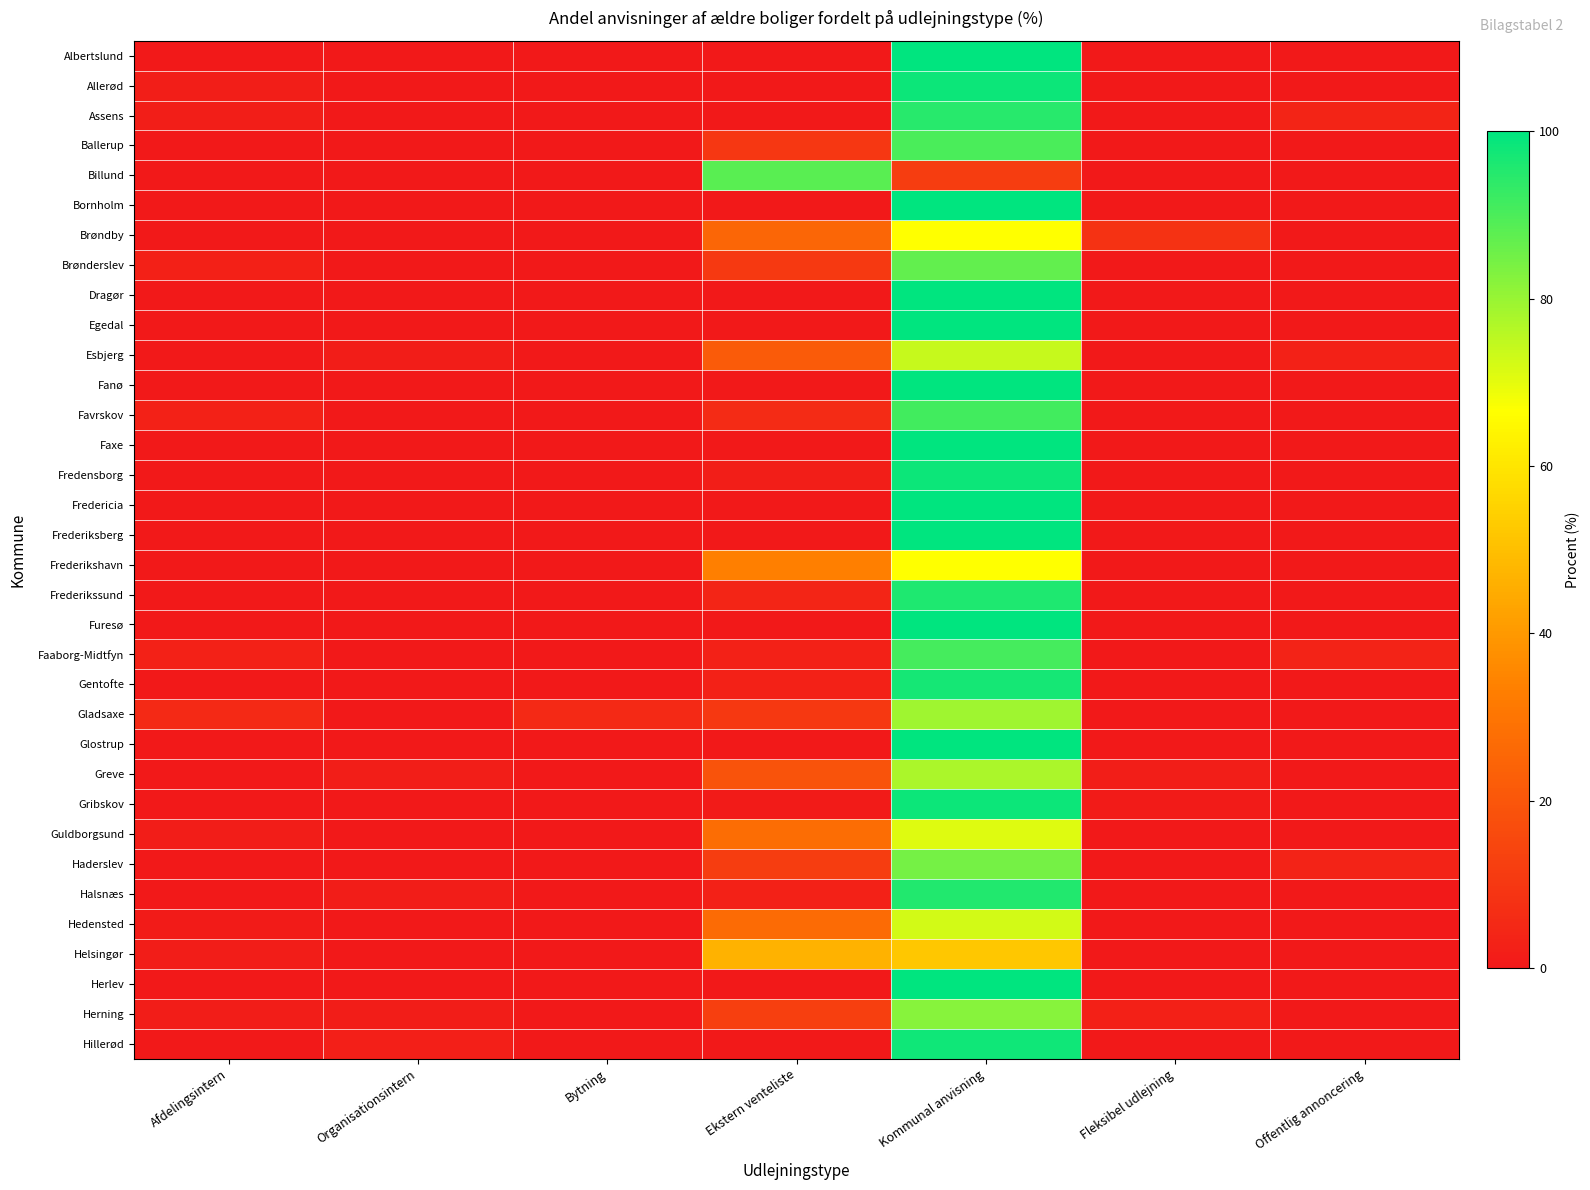

What is the spread (max minus min) of values at Offentlig annoncering?

3.6